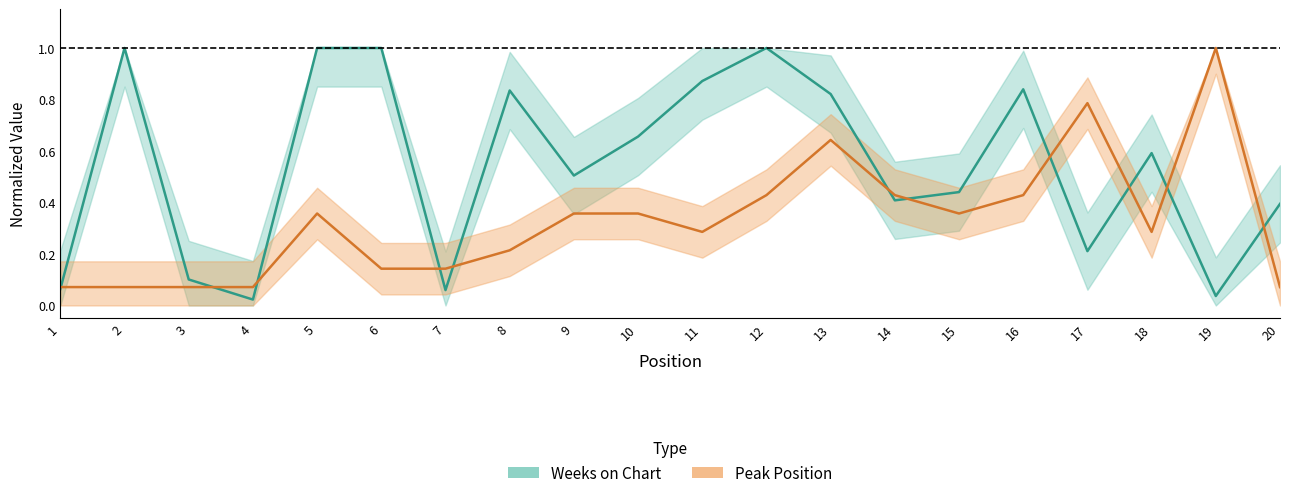

After their last crossing, which series has the higher values: Peak Position or Weeks on Chart?

Weeks on Chart